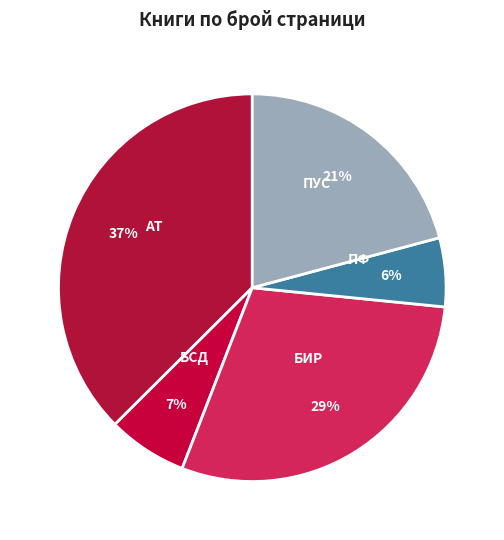

Rank the categories by value from lowest to highest.

ПФ, БСД, ПУС, БИР, АТ